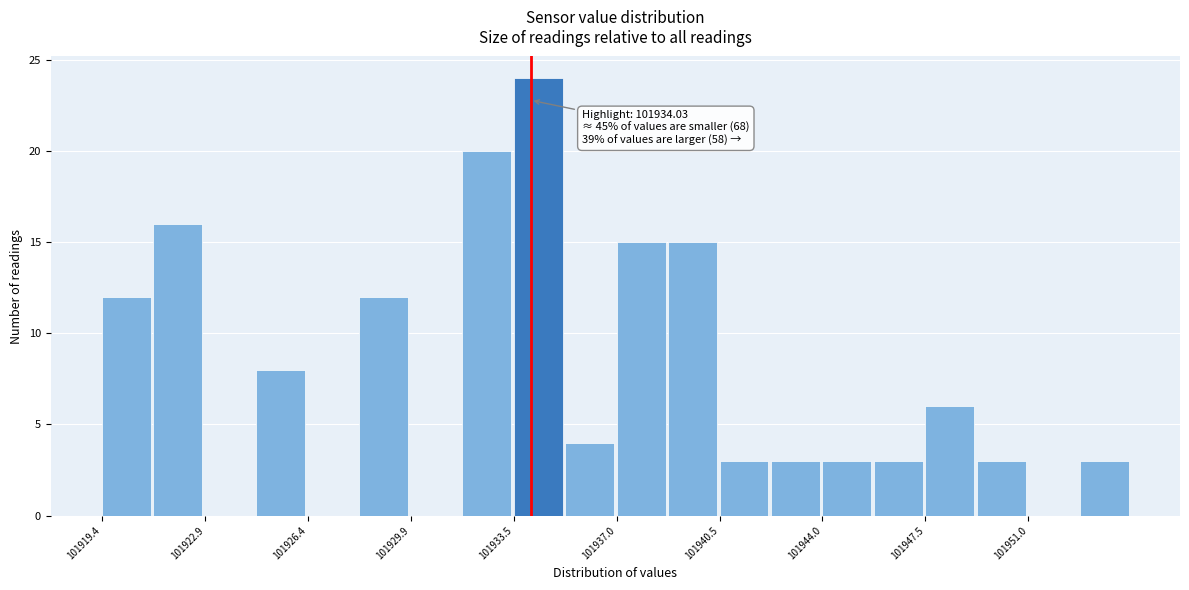

Read against the x-axis, roughly where is the centre of the tallest bar?

101934.5